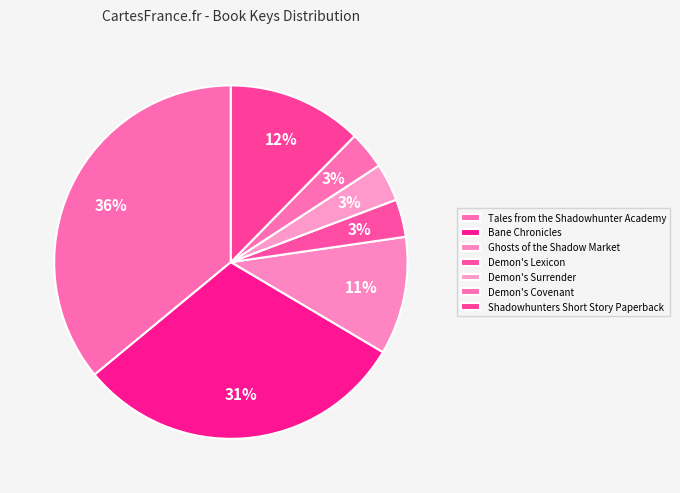

Which category has the biggest portion of the pie?

Tales from the Shadowhunter Academy